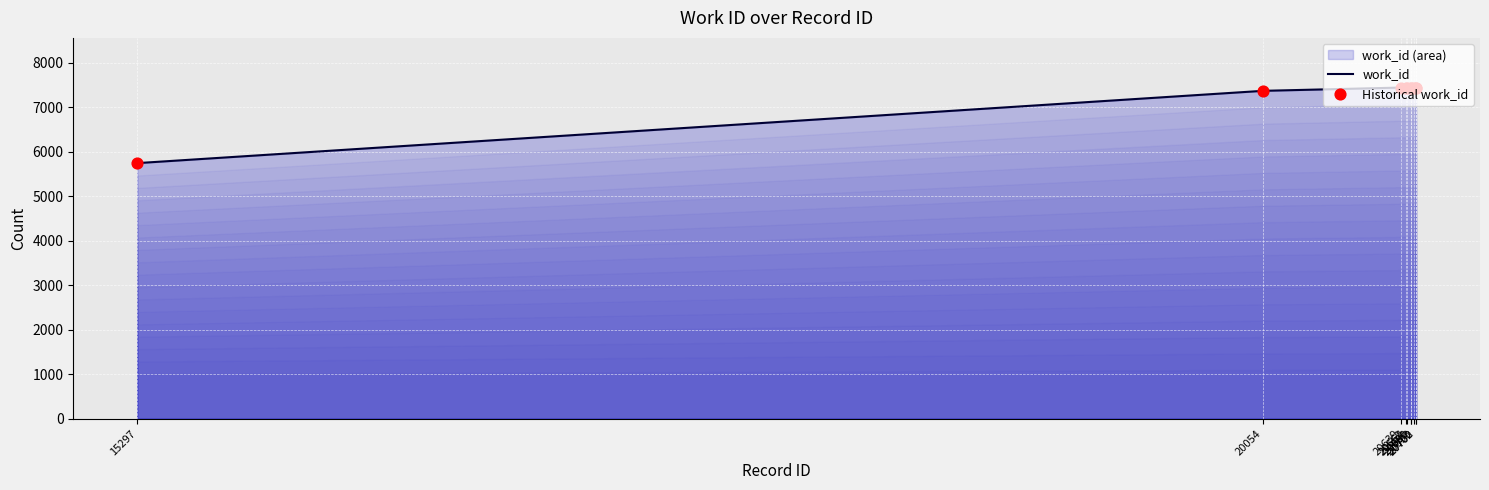

Which series has the widest spread of Y values?

work_id